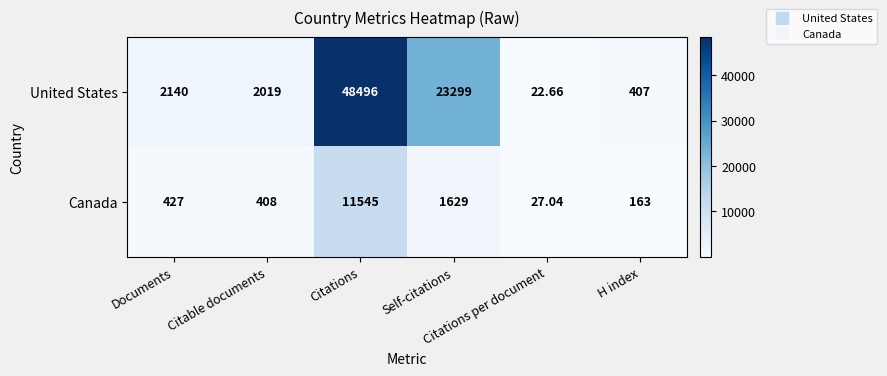

Rank the series by their maximum value, from lowest to highest.

Canada, United States